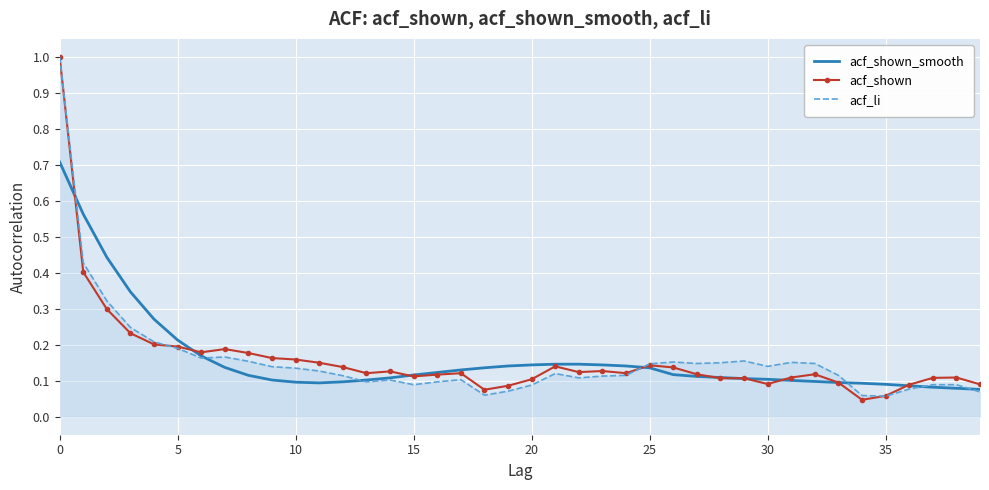

What is the maximum value for acf_li?

1.0